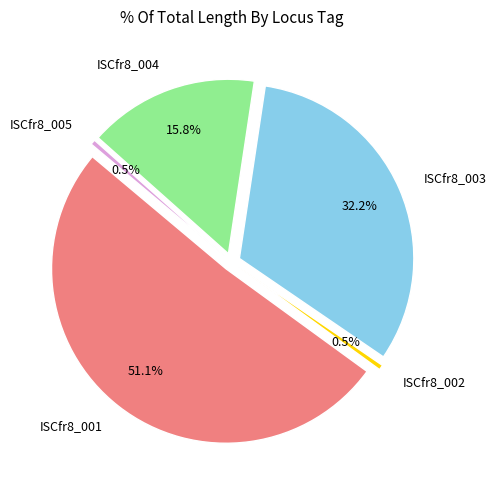

Which category has the smallest portion of the pie?

ISCfr8_002